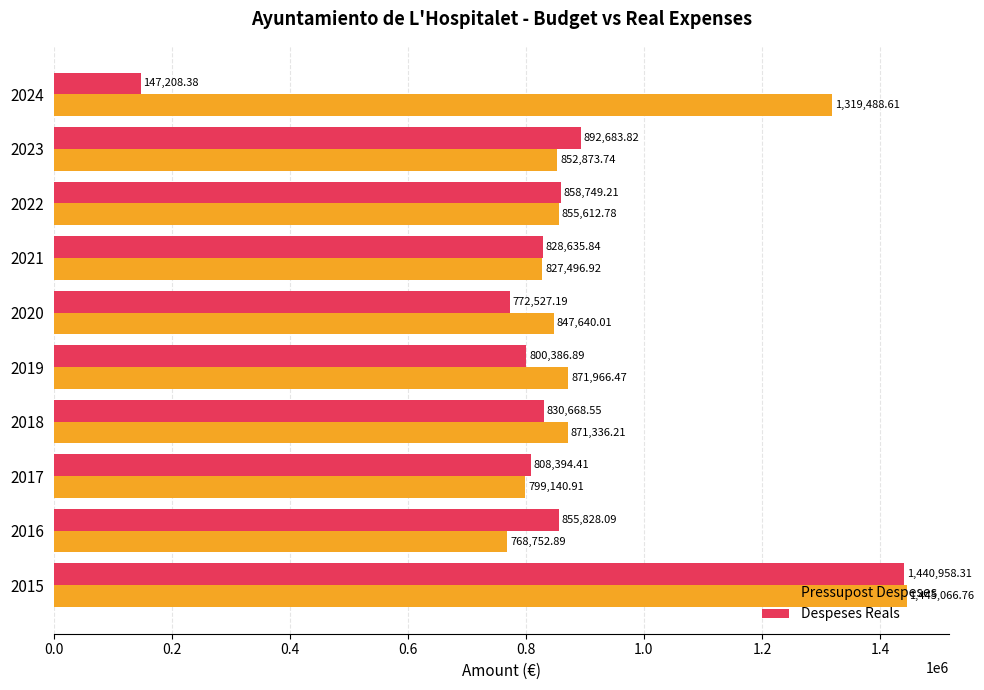

Which series has the largest range (max minus min)?

Despeses Reals